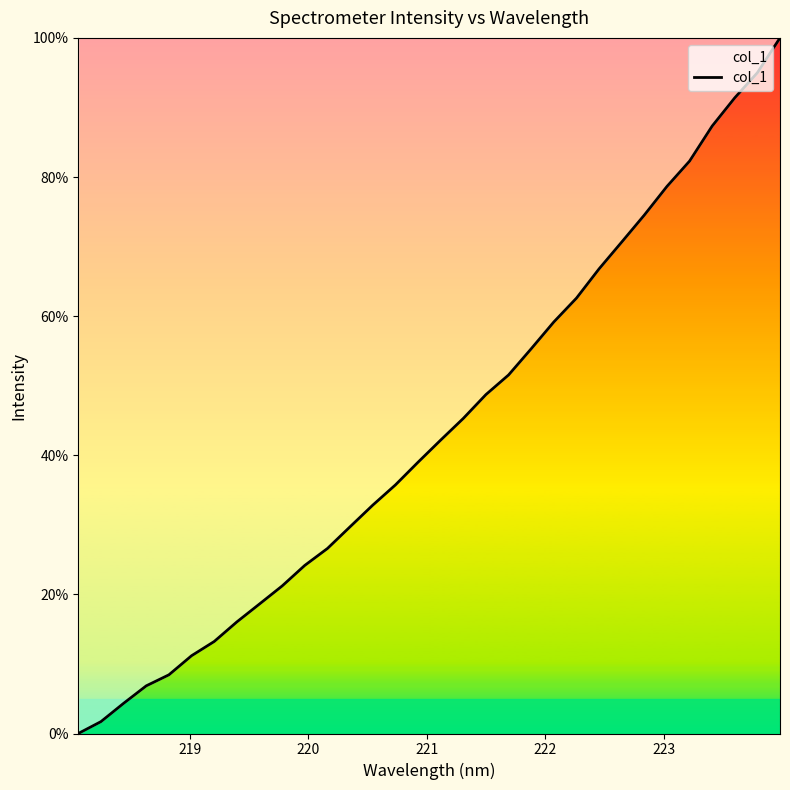

What is the maximum value shown in the chart?

100.0